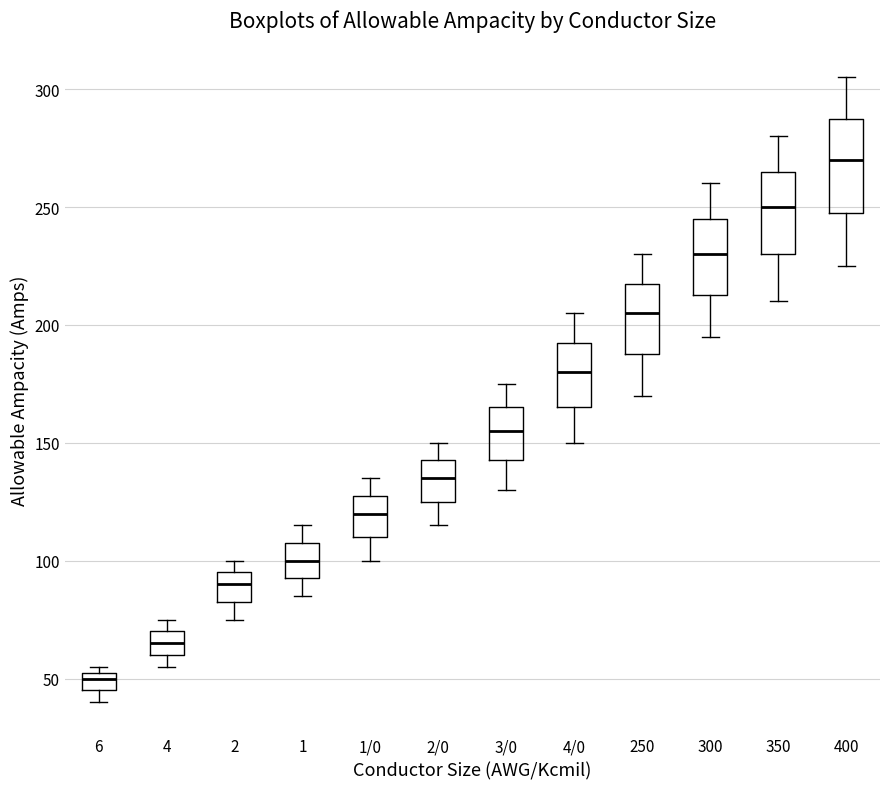

Which box has the lowest median line?

6